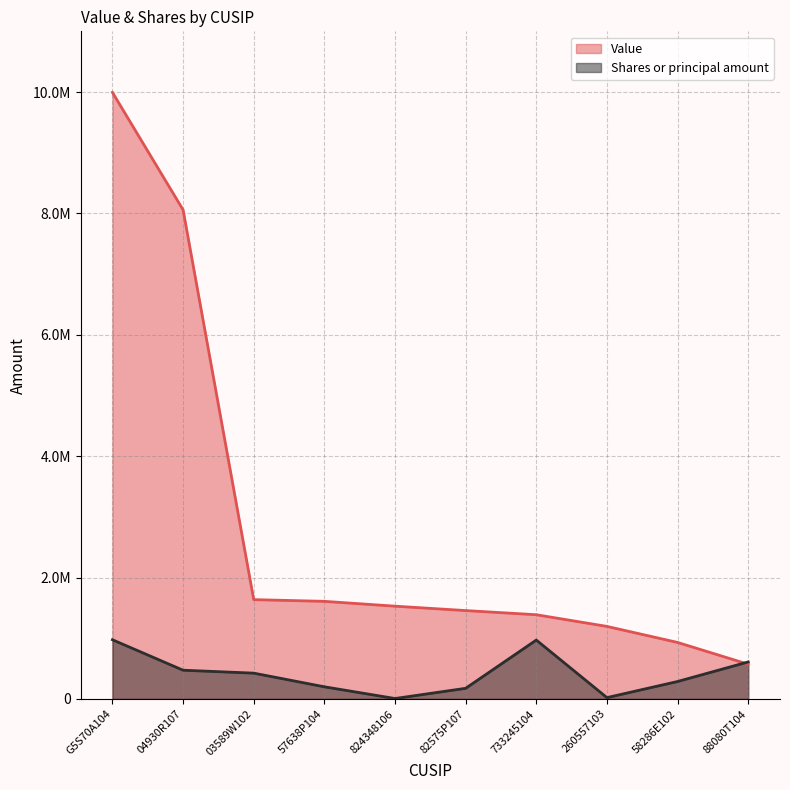

Where do Shares or principal amount and Value first cross each other?

58286E102 and 88080T104